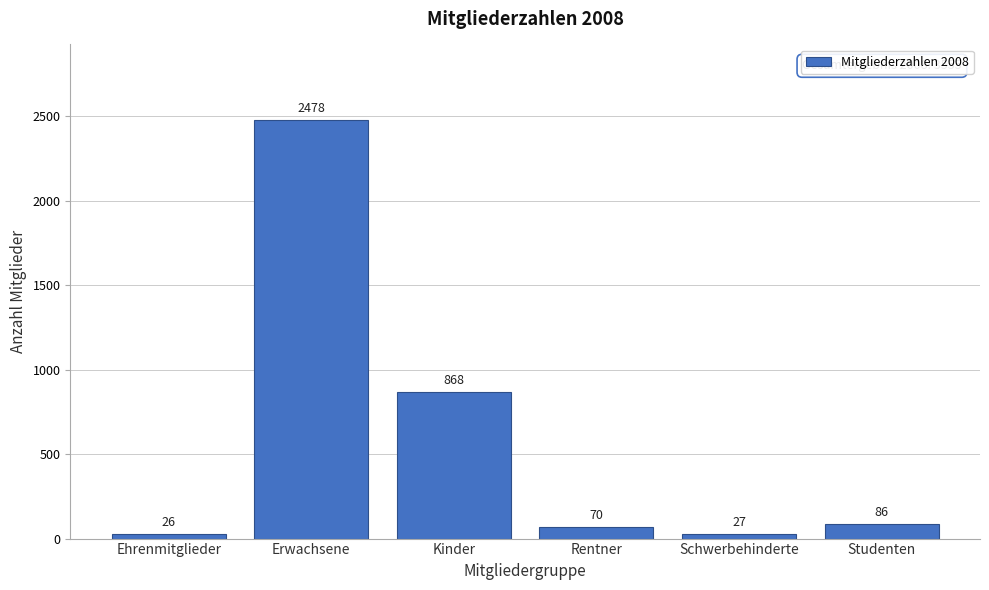

Reading left to right, transcribe all the data shown in this chart.

26	2478	868	70	27	86